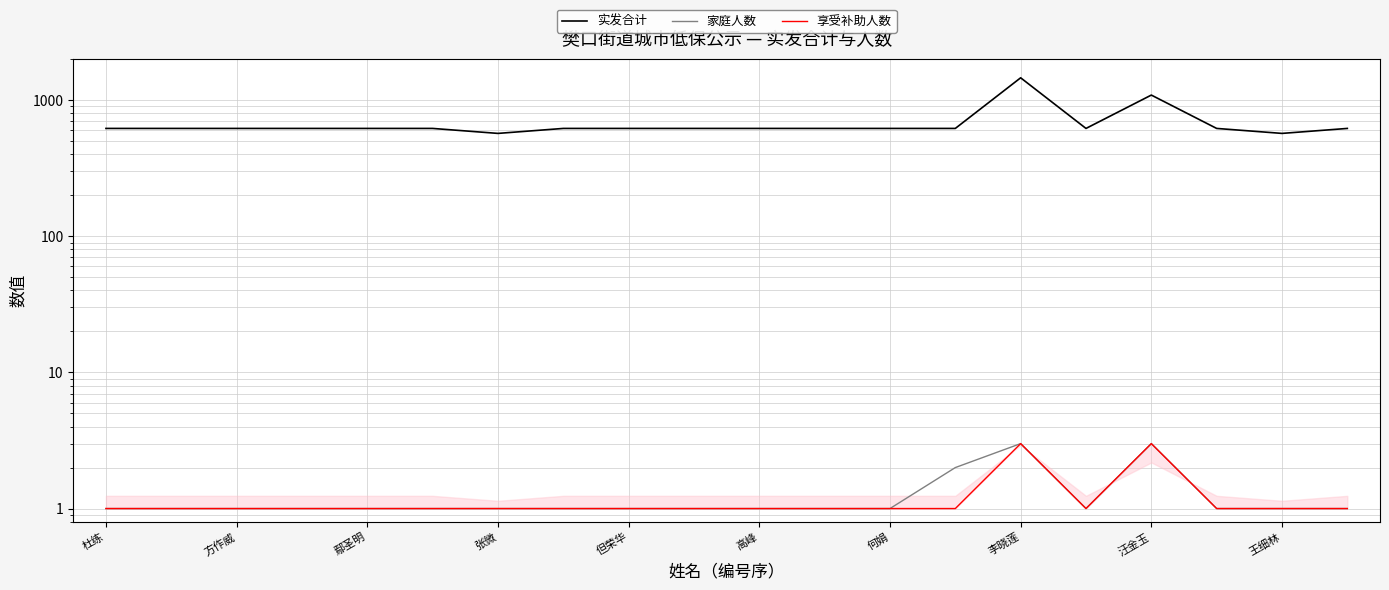

What is the sum of the 实发合计 values at 但荣华 and 11?

1240